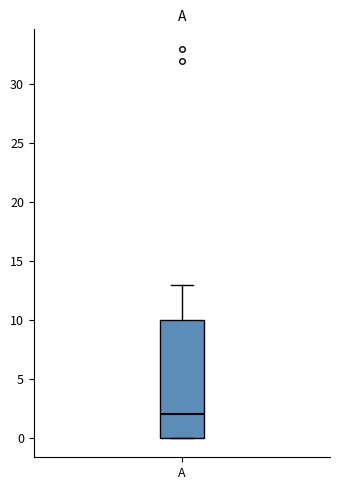

Transcribe this box plot: give where the median line is, the range the box spans, and where the two whiskers end, as read against the y-axis. The values are not printed on the chart, so give them approximately, as read against the axis.

median 2, box 0 to 10, whiskers 0 to 13